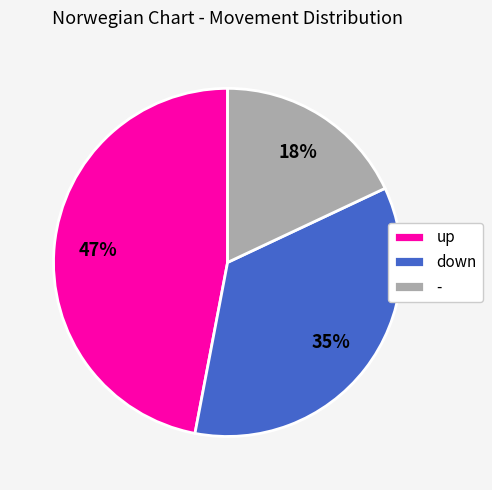

Rank the categories by value from highest to lowest.

up, down, -